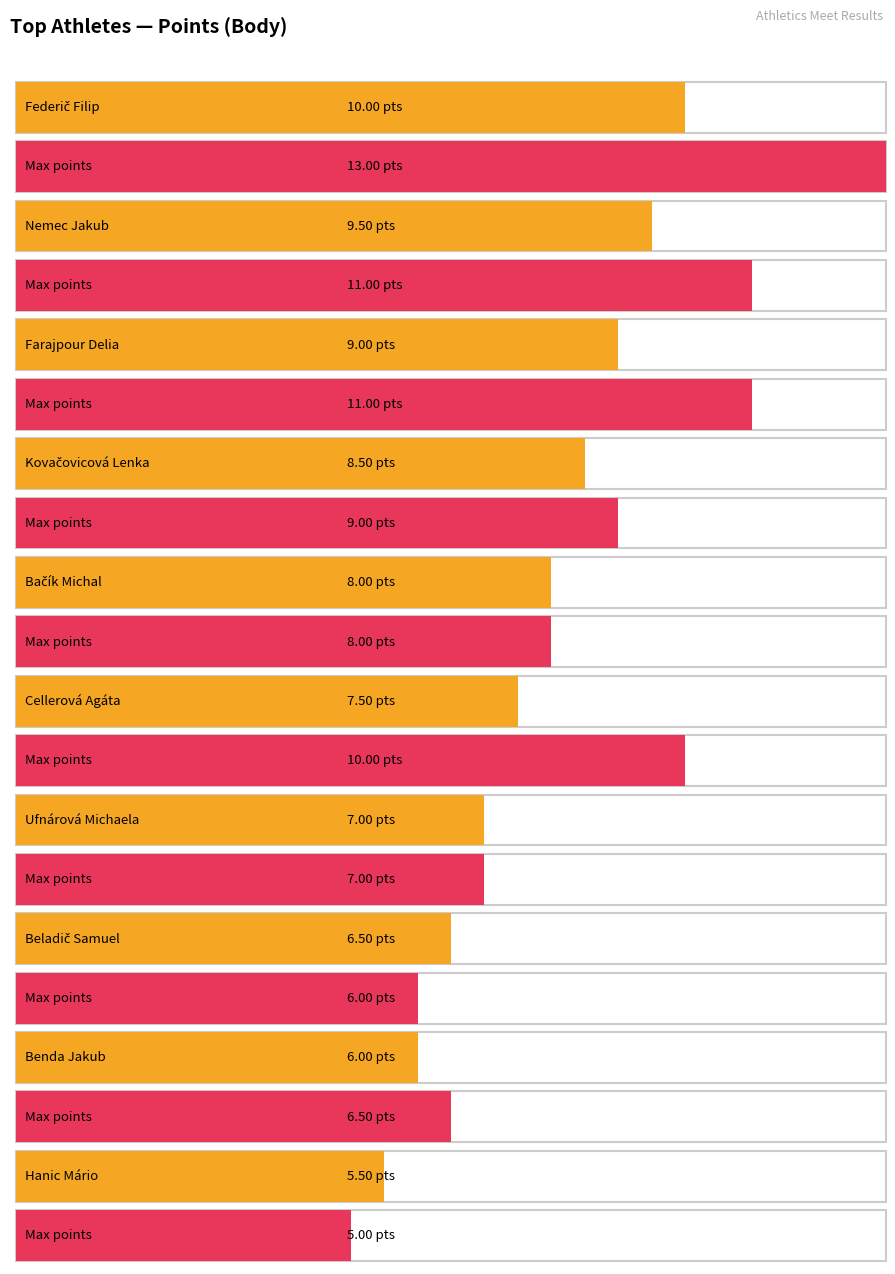

What is the label of the 4th bar from the left?

Kovačovicová Lenka